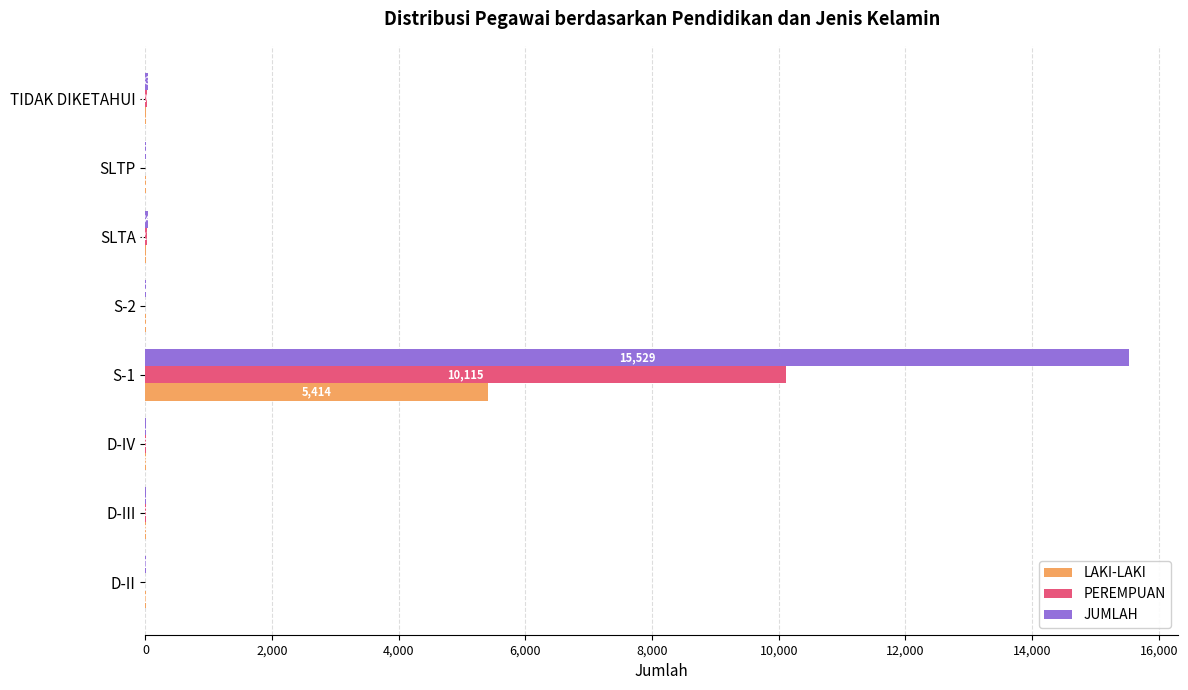

Where is JUMLAH nearest to the value 7765?

SLTA